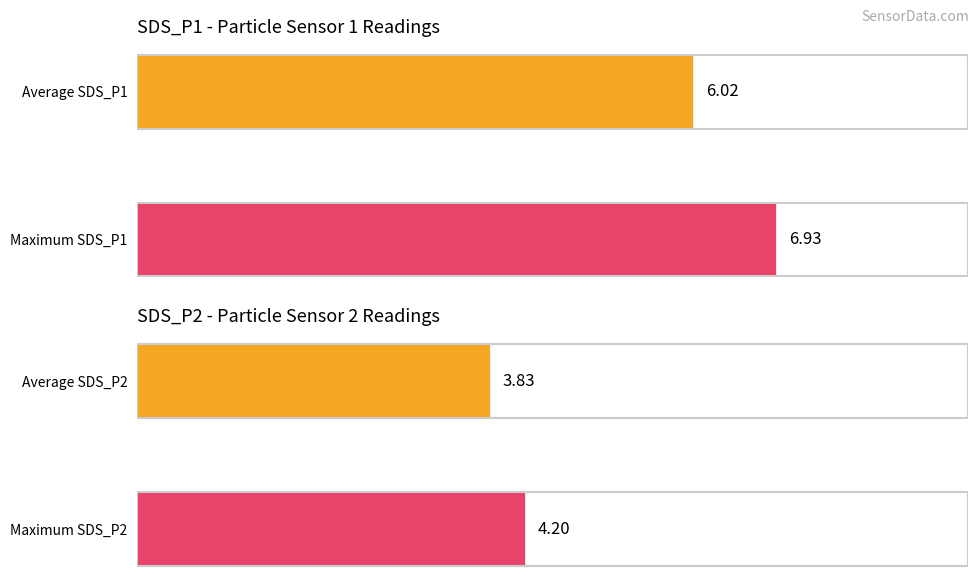

What is the sum of the SDS_P1 values at Average SDS_P1 and Maximum SDS_P1?

13.0